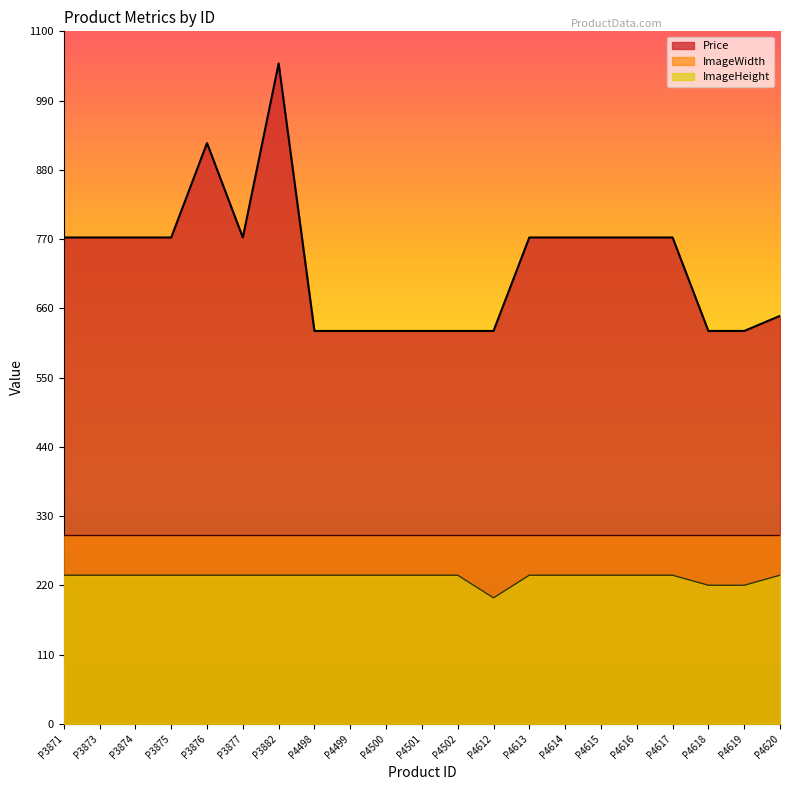

What is the difference between the maximum and minimum values in the ImageHeight series?

36.0